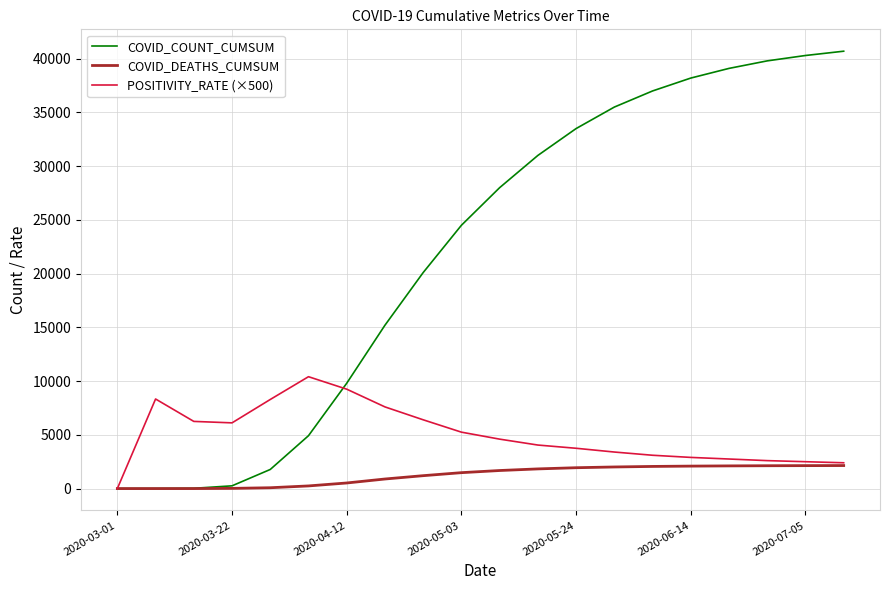

List the series in order of their peak value, highest first.

COVID_COUNT_CUMSUM, POSITIVITY_RATE (×500), COVID_DEATHS_CUMSUM